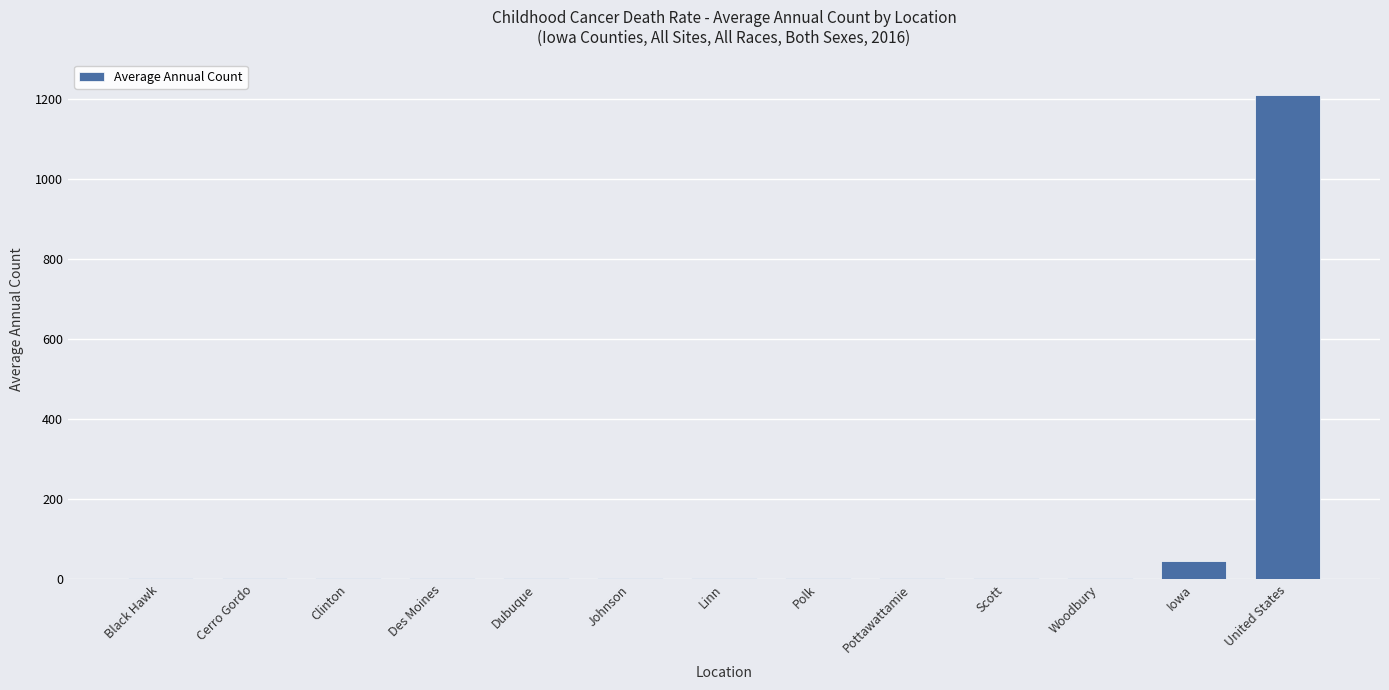

Where is the data nearest to the value 606?

Iowa